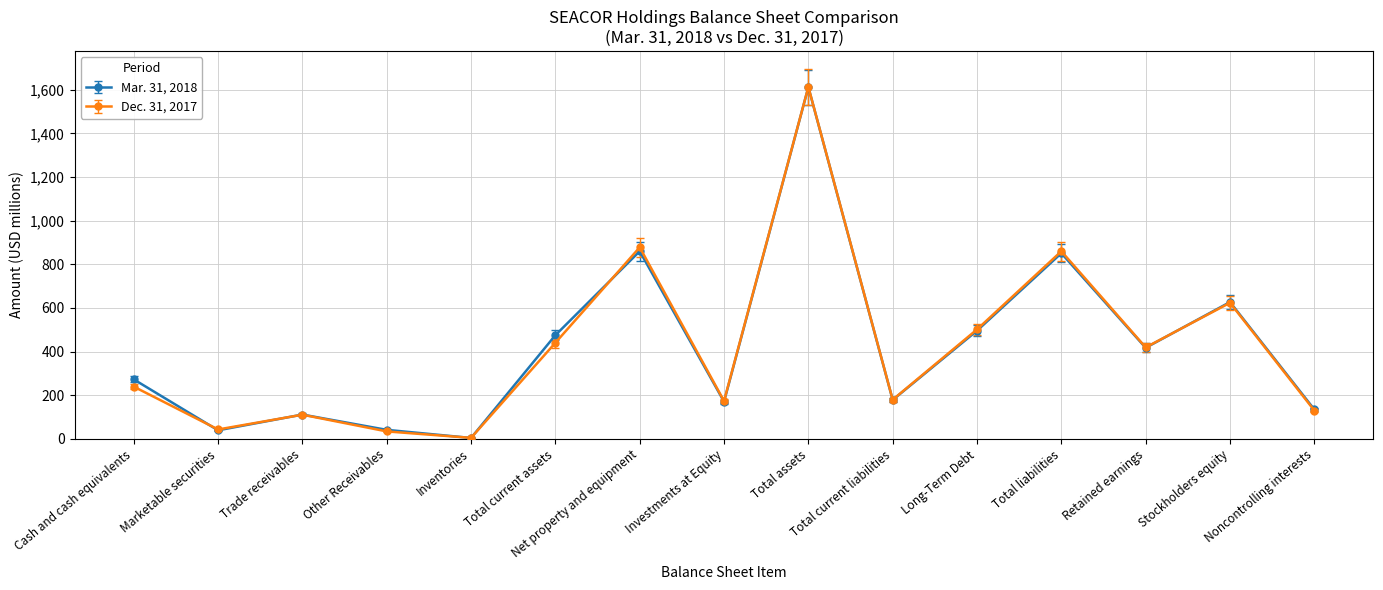

Is this an area chart (filled region under the line)?

No